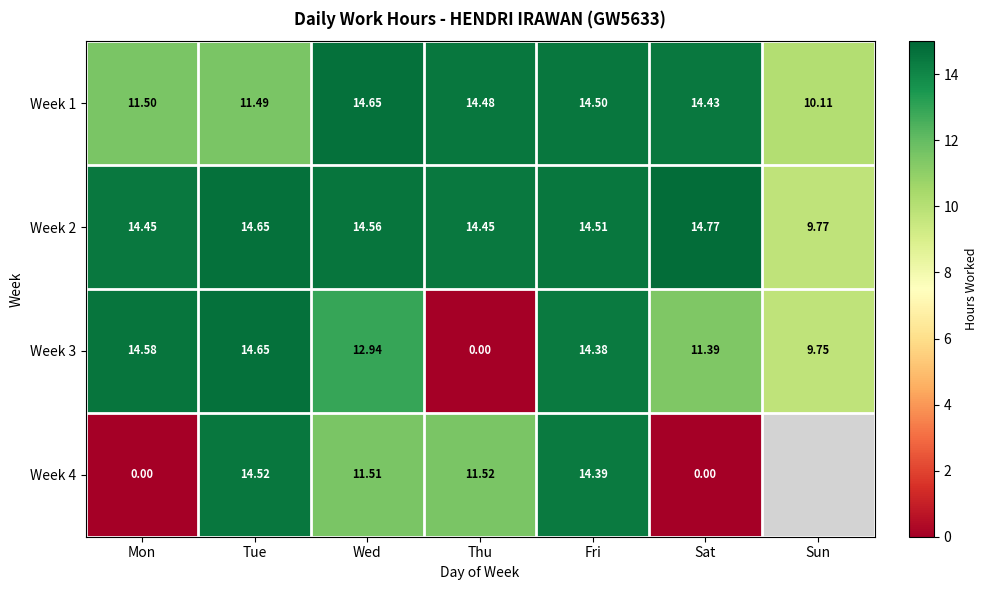

How many categories are shown in the chart?

7